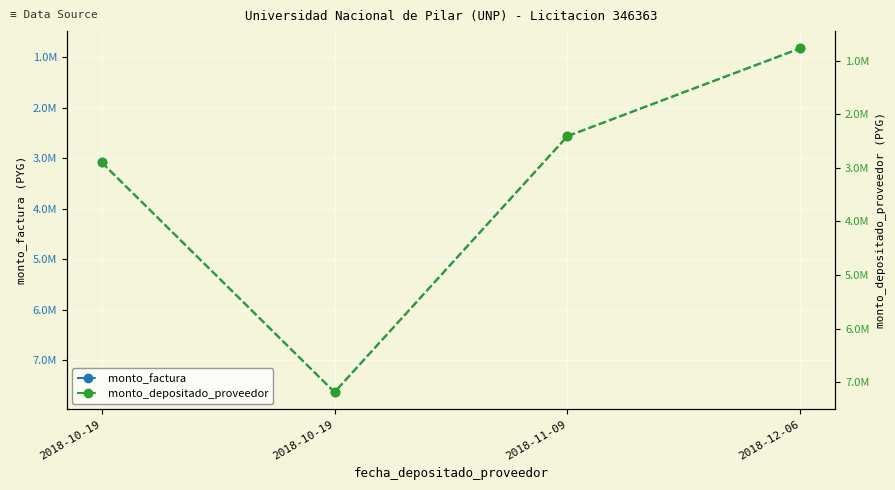

How many interior local peaks does the monto_depositado_proveedor series have?

1